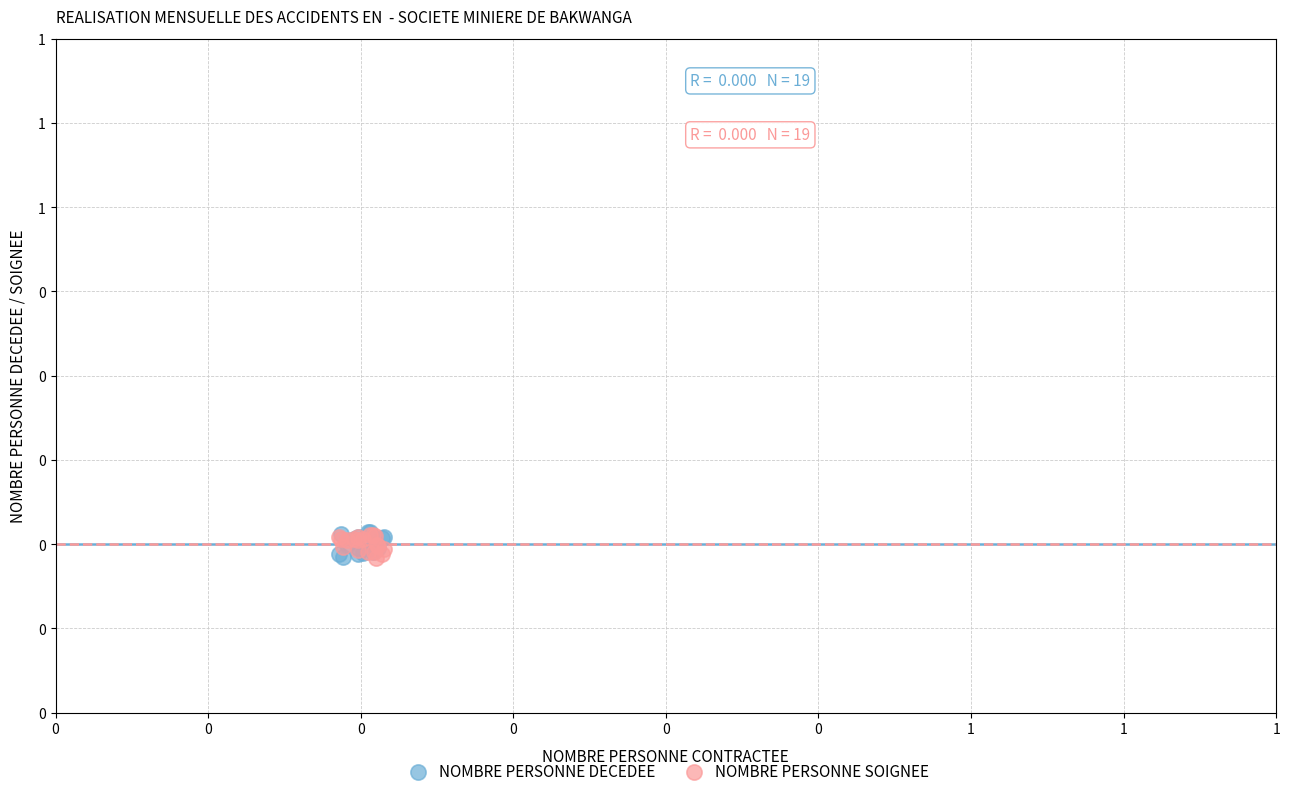

What are all the series names shown in the legend?

NOMBRE PERSONNE DECEDEE, NOMBRE PERSONNE SOIGNEE